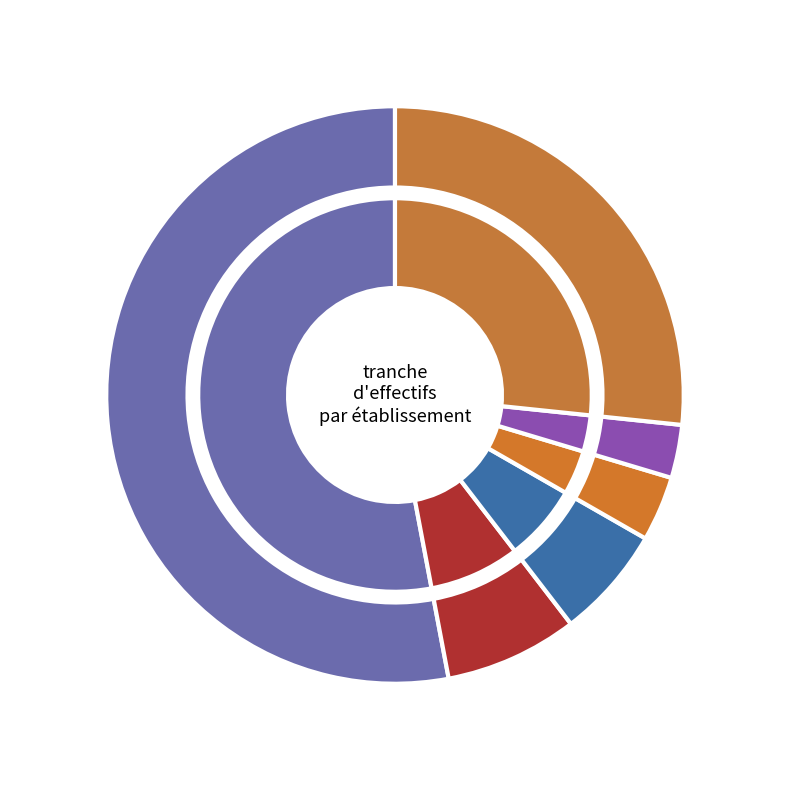

What percentage is the 01 slice, to the nearest percent?

4%